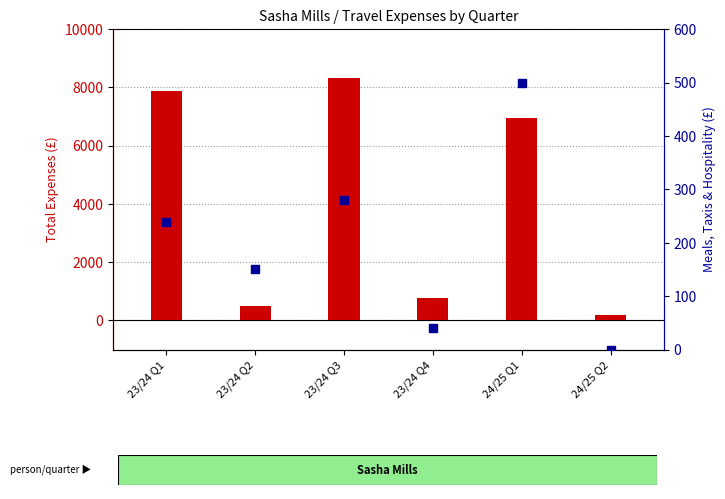

Which series has the largest Y range (max minus min)?

total expenses